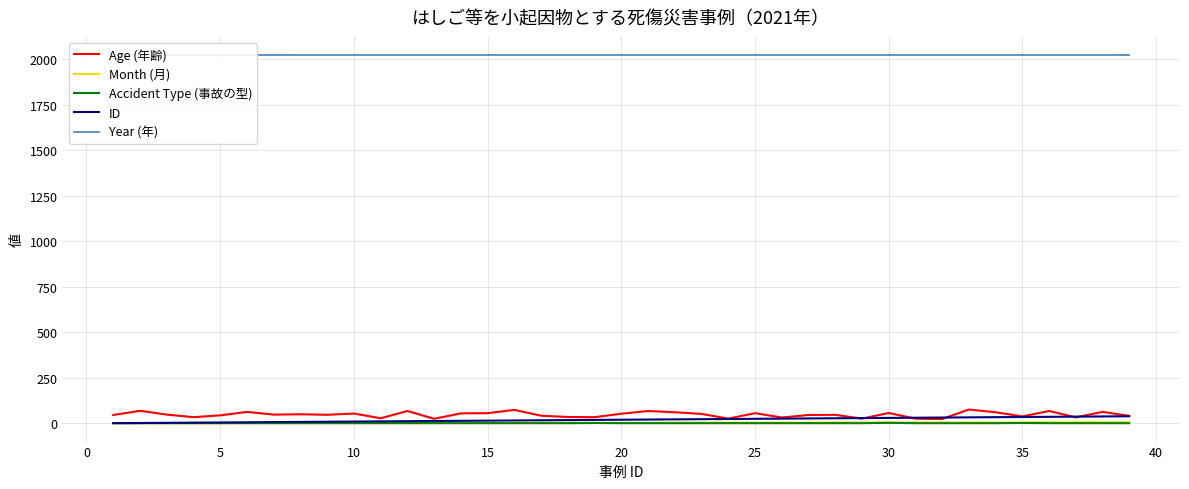

The value of Age (年齢) at 20 is 53. True or false?

True